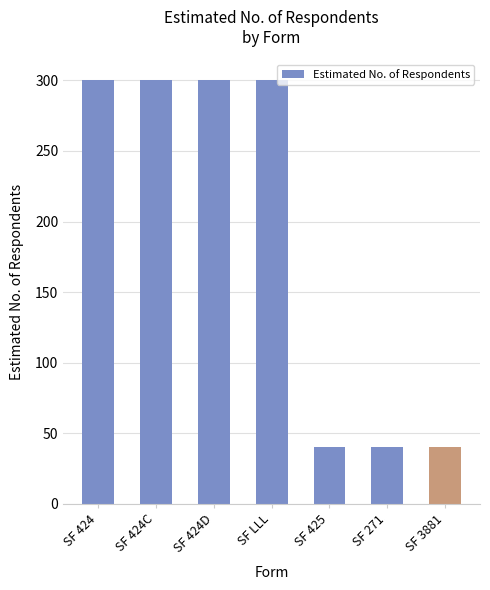

Which has a higher value, SF 3881 or SF 424D?

SF 424D